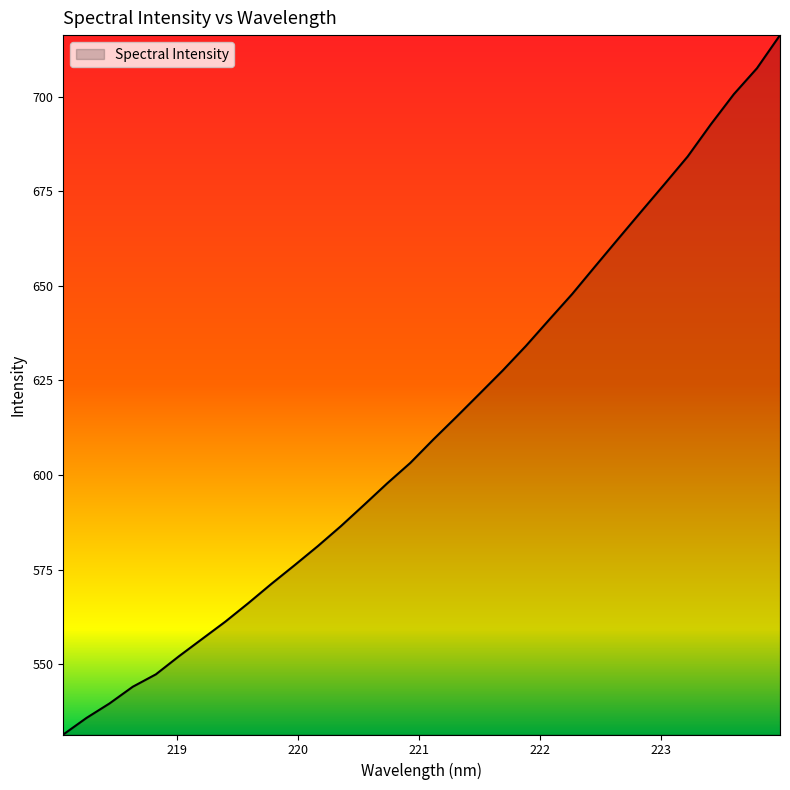

What is the difference between the maximum and minimum values?

184.9